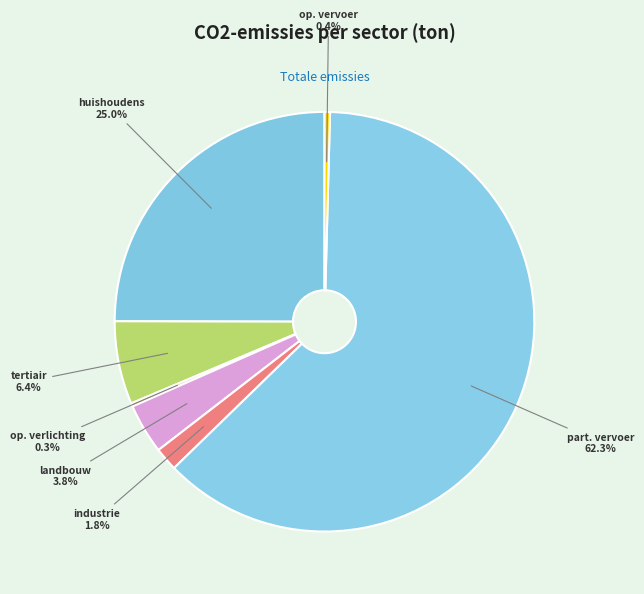

To the nearest percent, what is the difference between the largest and smallest slice percentages?

62%